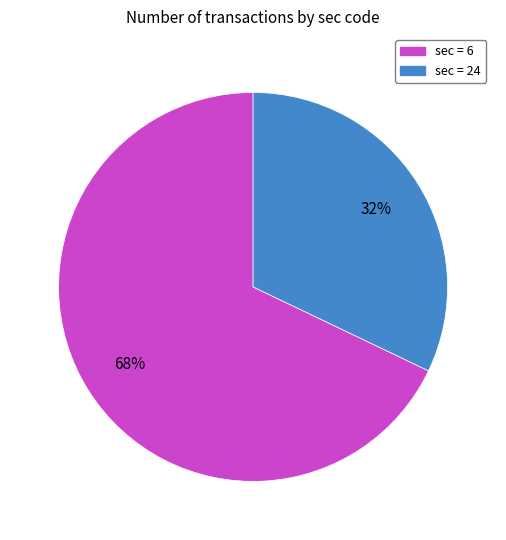

To the nearest percent, what is the average slice percentage?

50%